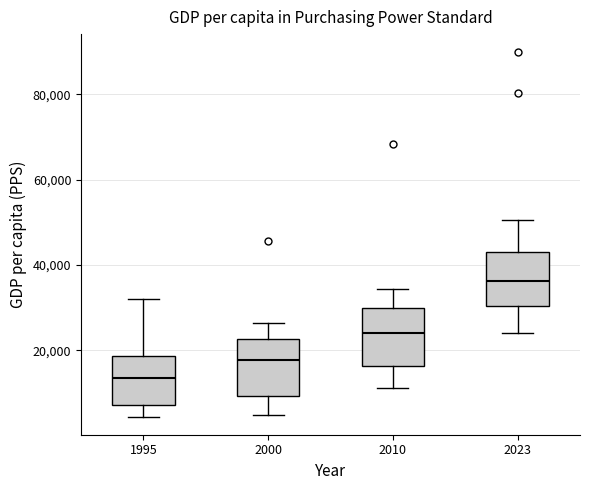

Which box has the highest median line?

2023